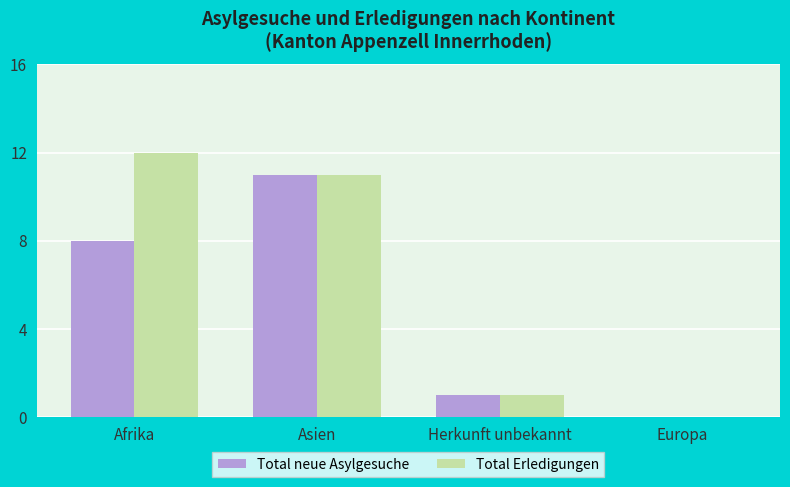

At which category is the sum across all series the highest?

Asien